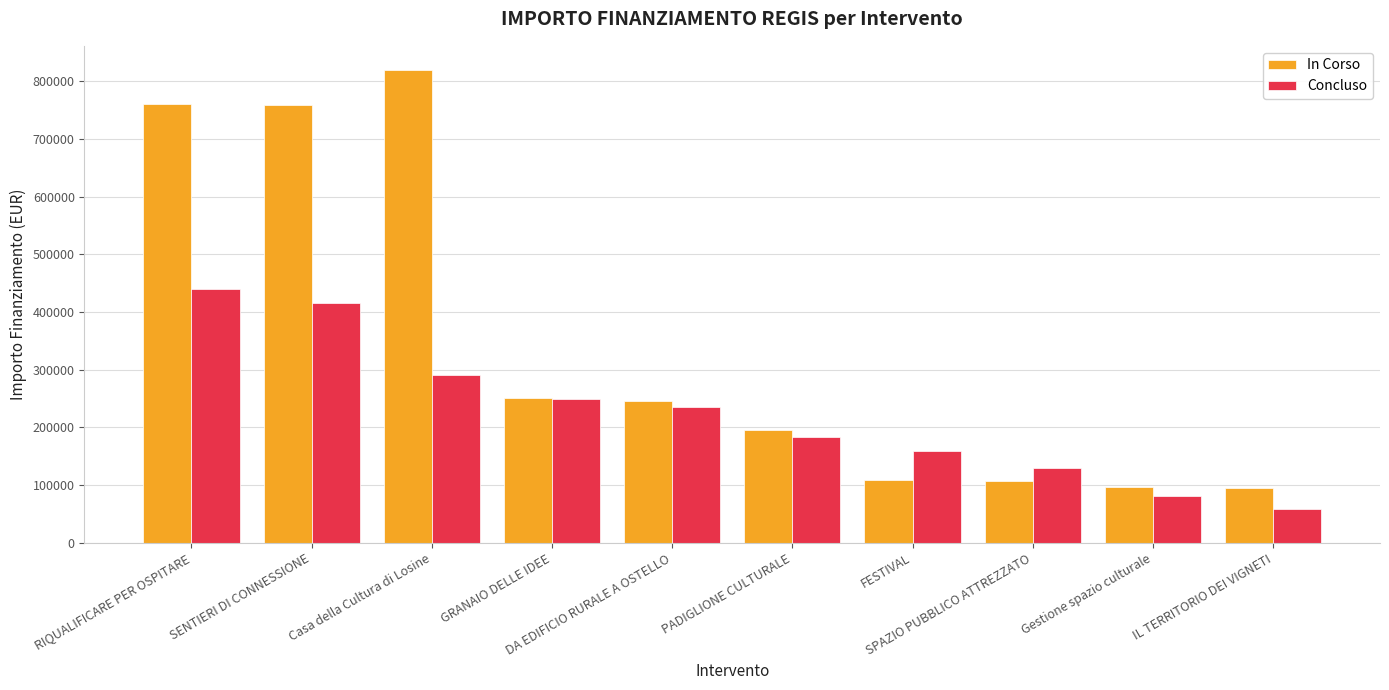

What is the difference between the highest and lowest values at GRANAIO DELLE IDEE?

826.2